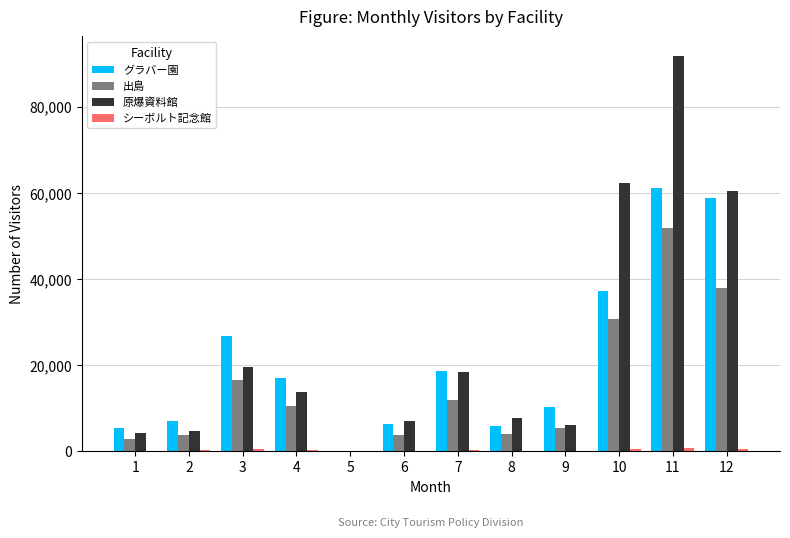

Which series changed the most between 4 and 9?

原爆資料館